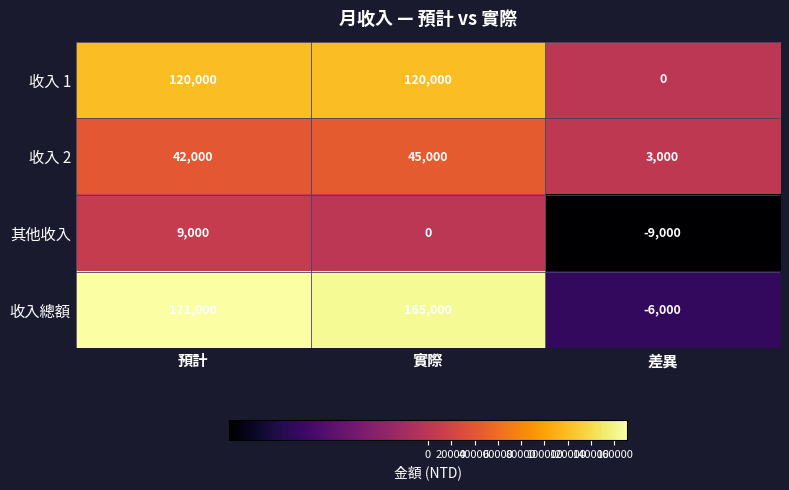

Reading left to right, extract all data points from this chart.

收入 1: 預計=120000	實際=120000	差異=0
收入 2: 預計=42000	實際=45000	差異=3000
其他收入: 預計=9000	實際=0	差異=-9000
收入總額: 預計=171000	實際=165000	差異=-6000